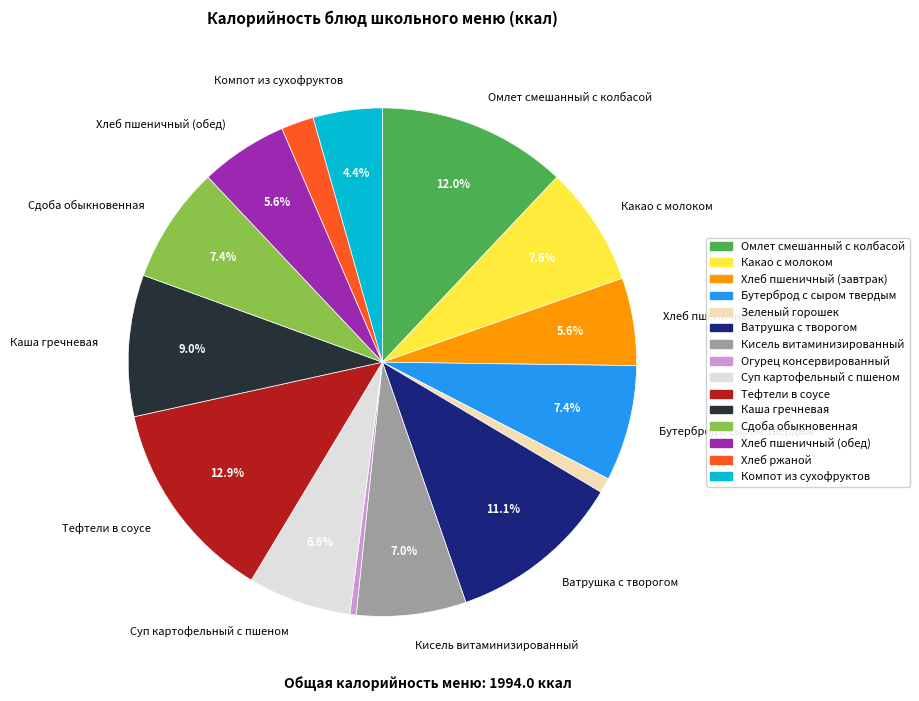

Does any single category account for the majority?

No